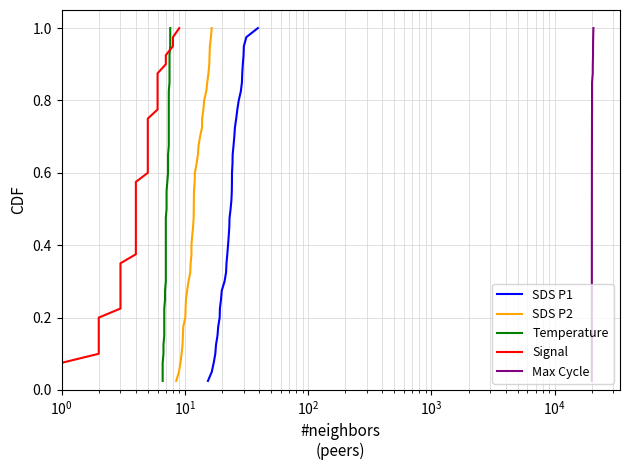

What is the value of the Temperature point at the 24th from the left?

0.6